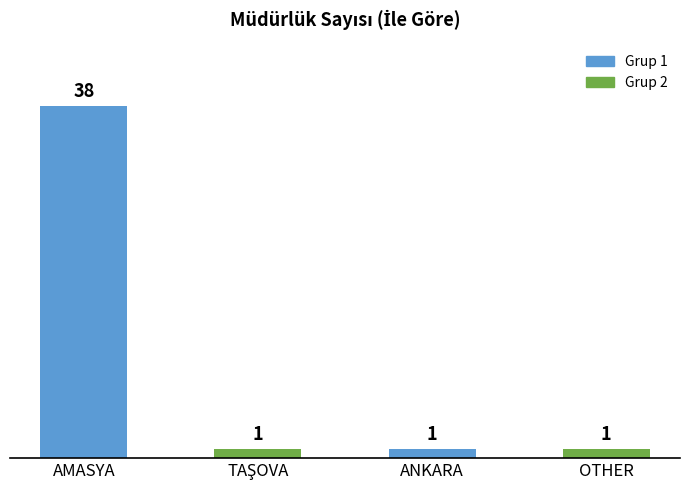

What is the sum of all values?

41